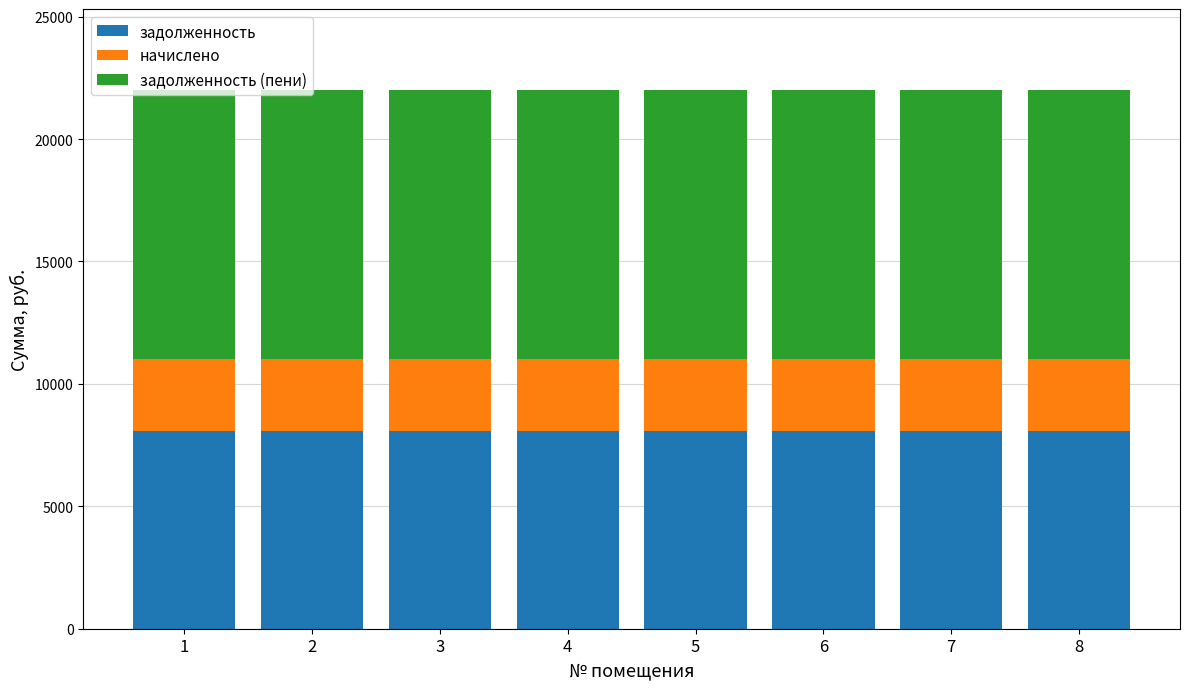

What is the total value across all series at 4?

22008